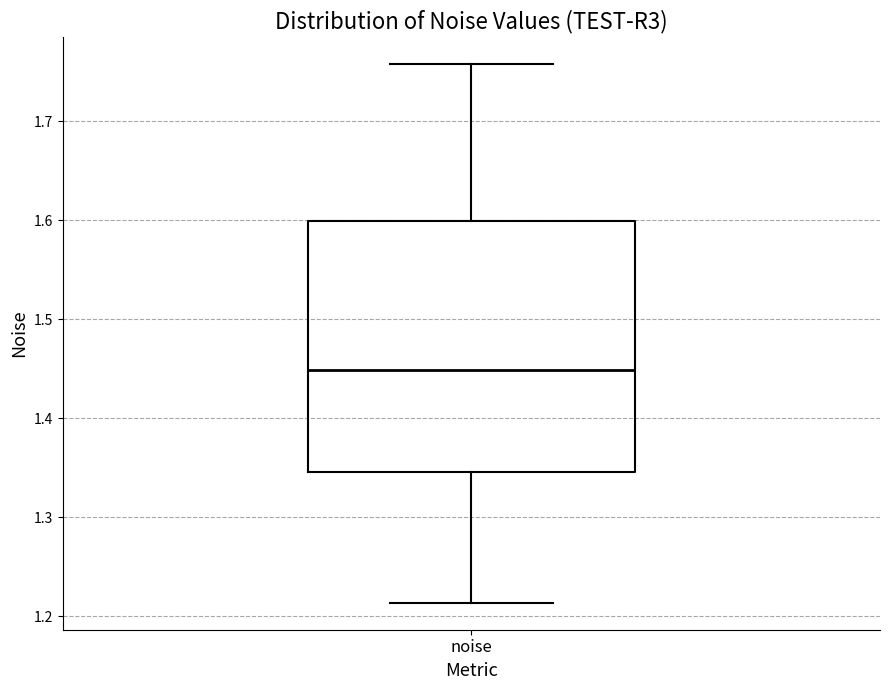

Read this box plot against the y-axis: the position of the median line, the range covered by the box, and the ends of both whiskers. The values are not printed on the chart, so give them approximately, as read against the axis.

median 1.45, box 1.35 to 1.60, whiskers 1.21 to 1.76